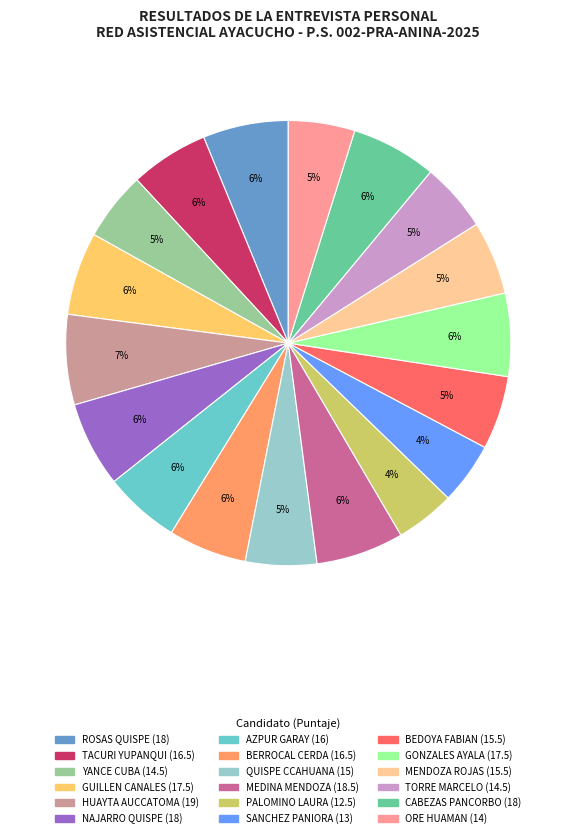

Is there any slice that represents more than half of the pie?

No